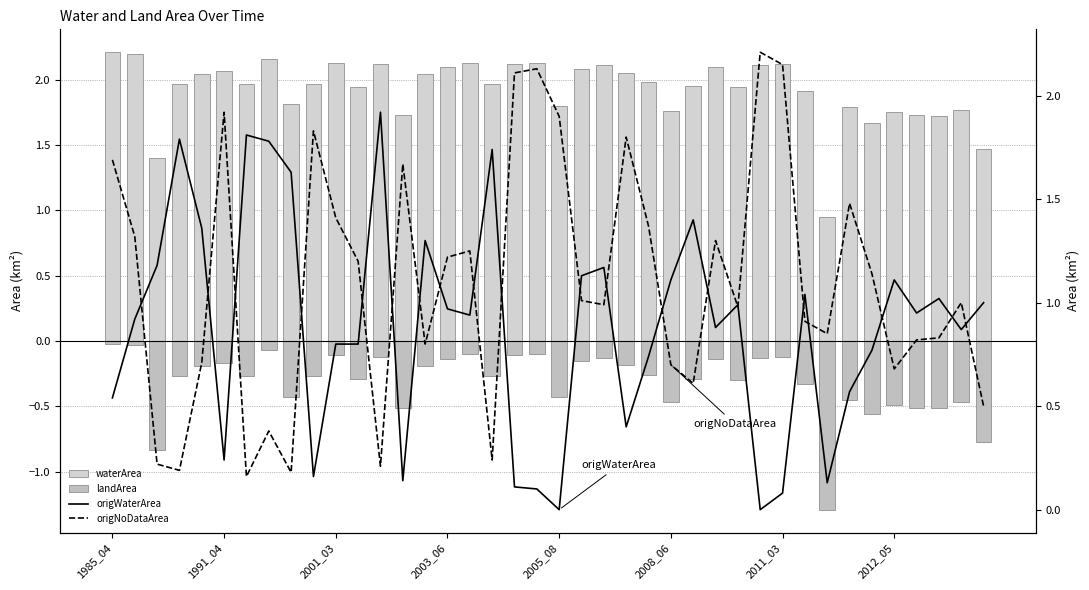

Where does the origNoDataArea series first go above 1?

1985_04